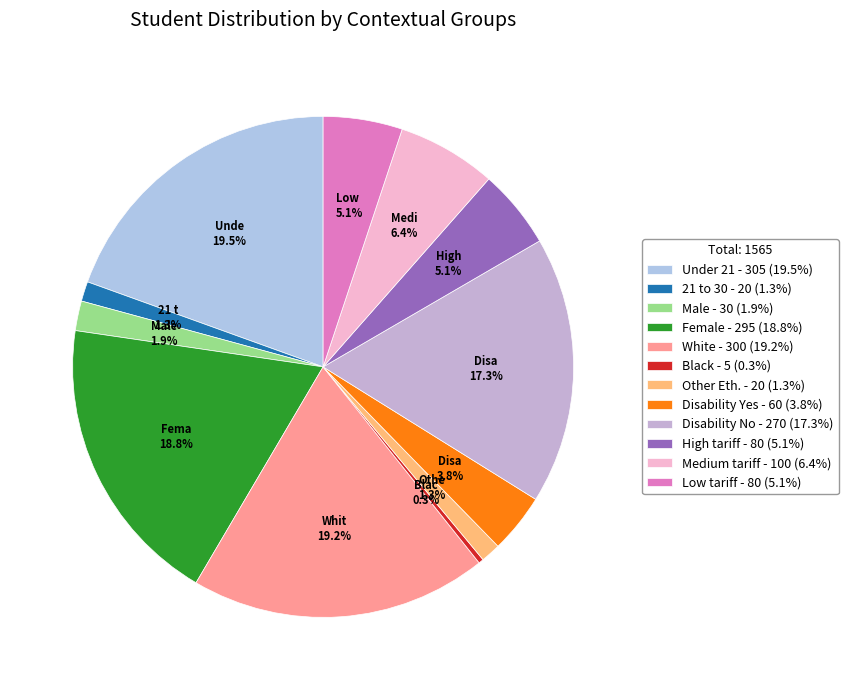

How many slices are in this pie chart?

12